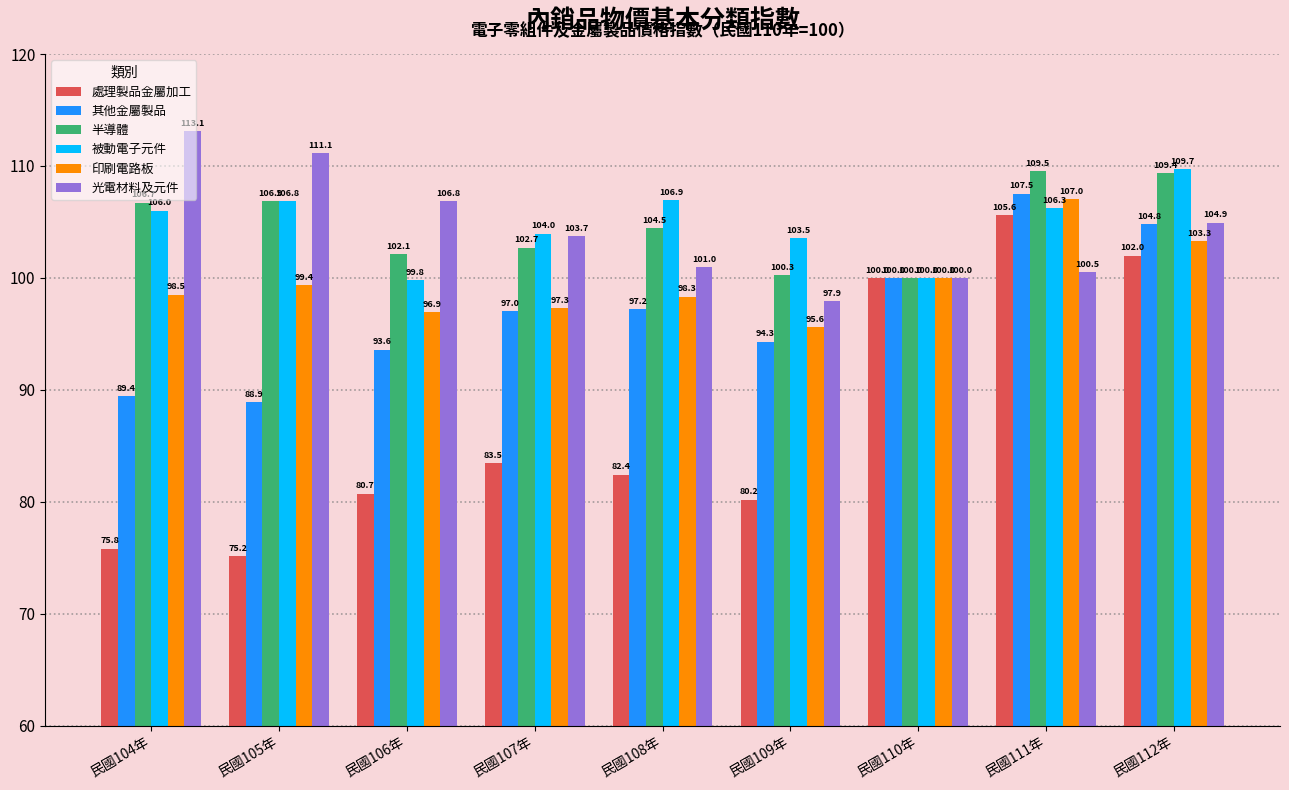

What is the lowest value of the 其他金屬製品 series?

88.9